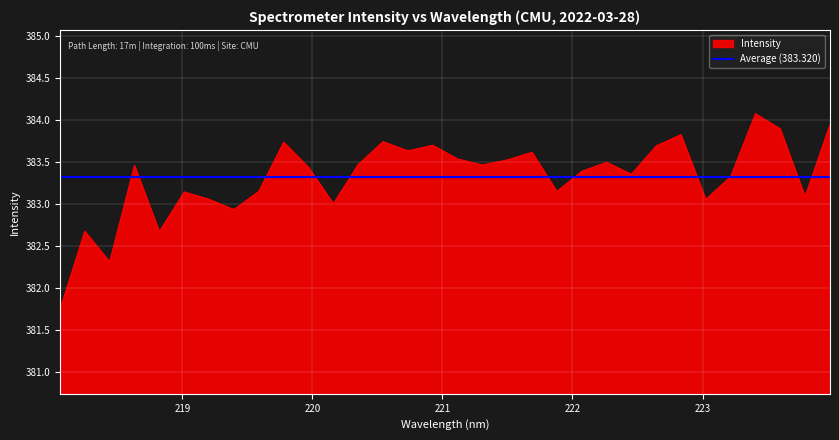

What is the difference between the values at 219.589 and 218.442?

0.8